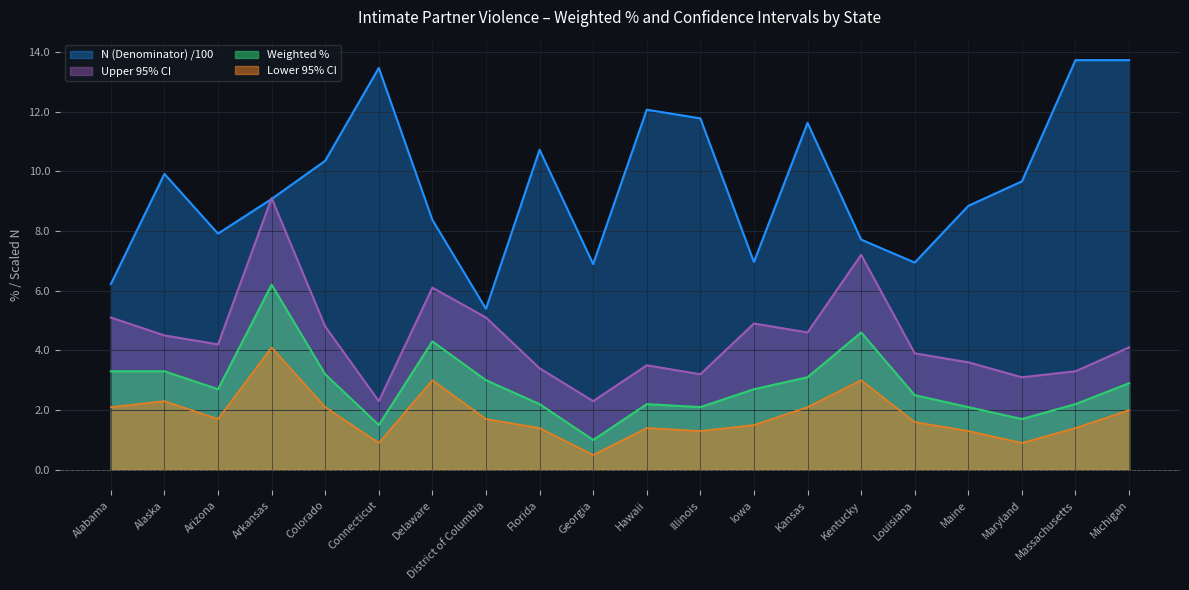

What is the label of the 11th point from the right?

Georgia